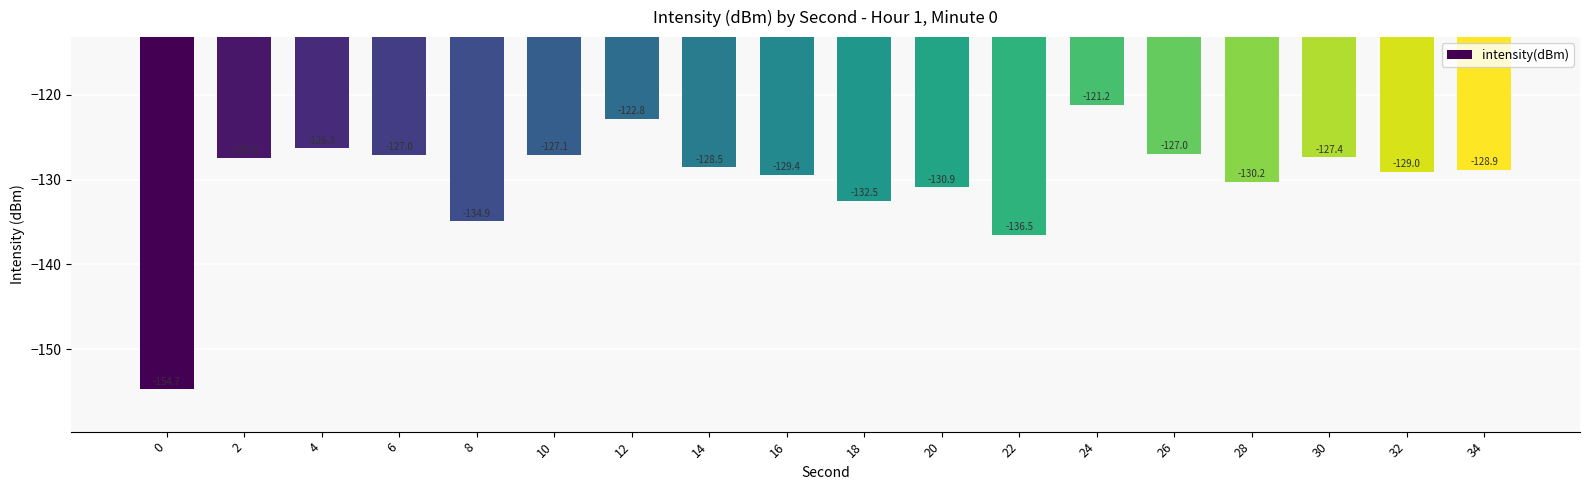

Reading left to right, transcribe all the data shown in this chart.

0=-154.7	2=-127.5	4=-126.3	6=-127.0	8=-134.9	10=-127.1	12=-122.8	14=-128.5	16=-129.4	18=-132.5	20=-130.9	22=-136.5	24=-121.2	26=-127.0	28=-130.2	30=-127.4	32=-129.0	34=-128.9